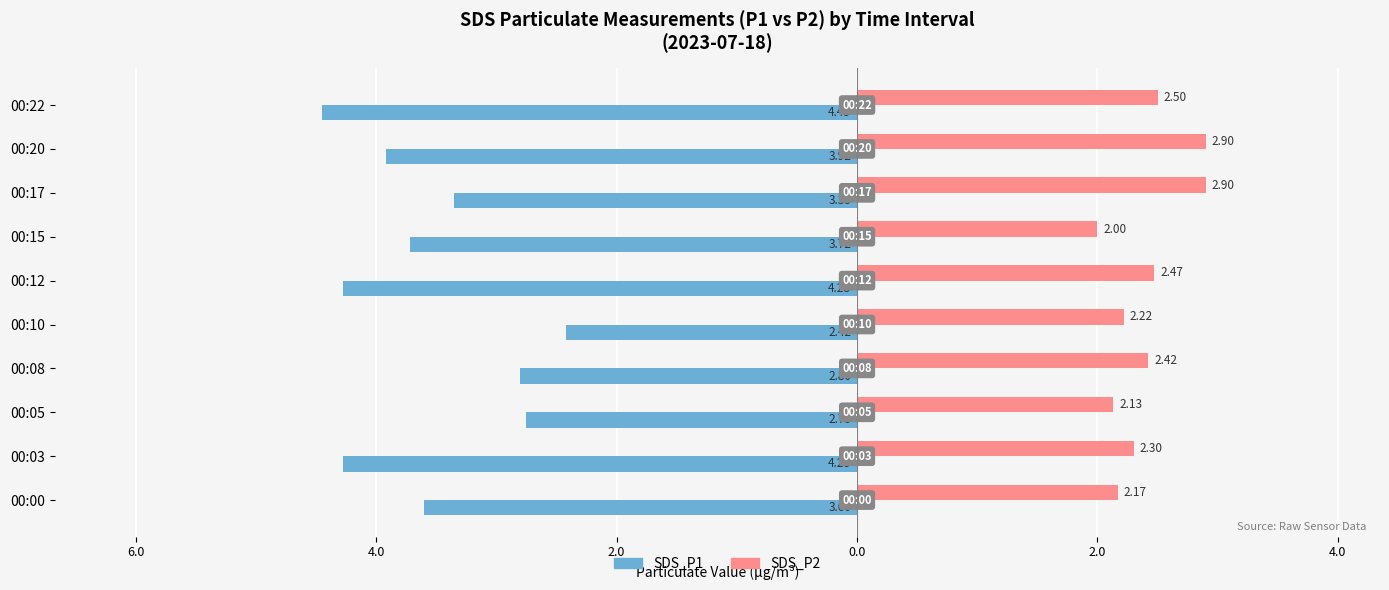

What are all the series names shown in the legend?

SDS_P1, SDS_P2